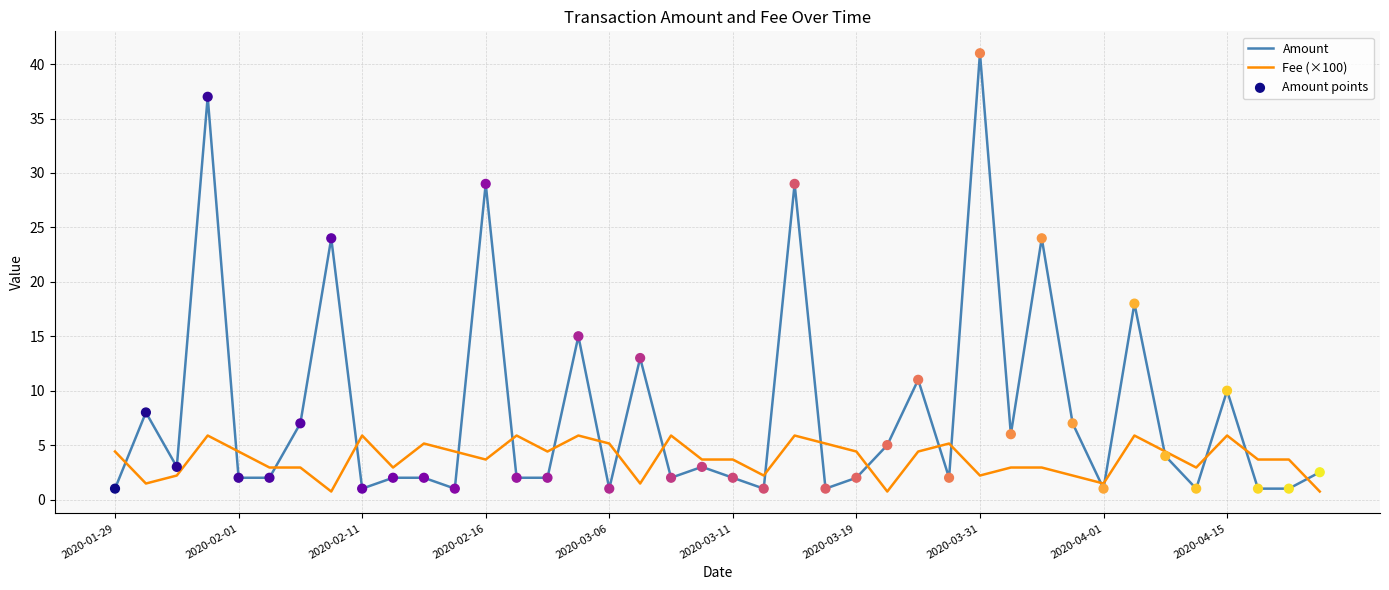

Which series has the largest total across all categories?

Amount